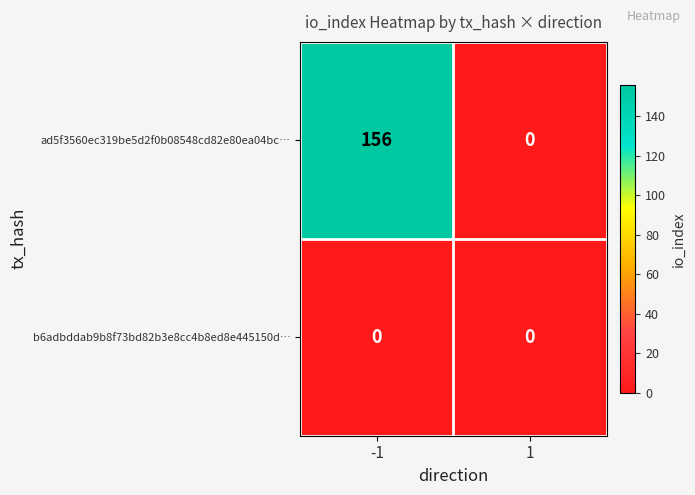

Read the ad5f3560ec319be5d2f0b08548cd82e80ea04bc… value at -1, to the nearest 5.

155